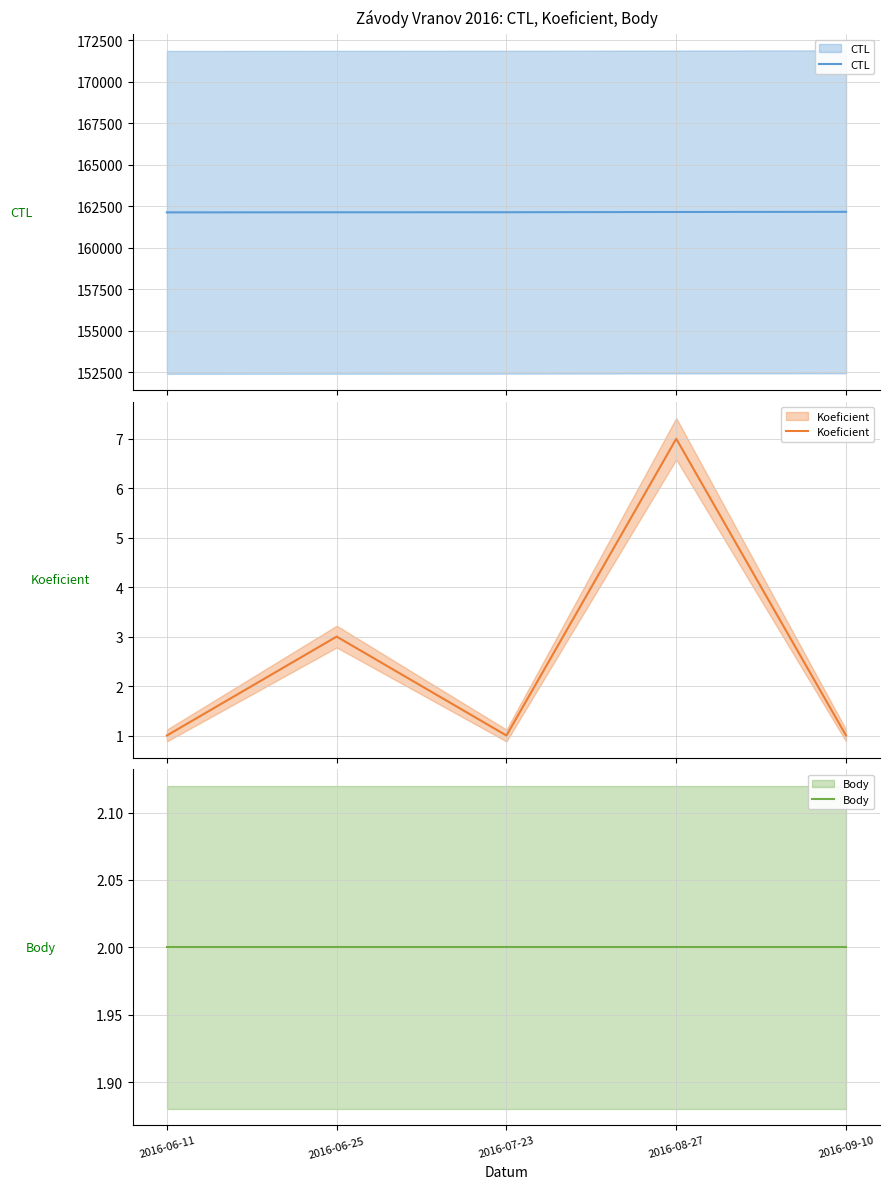

Does the chart display data point markers on the line(s)?

No